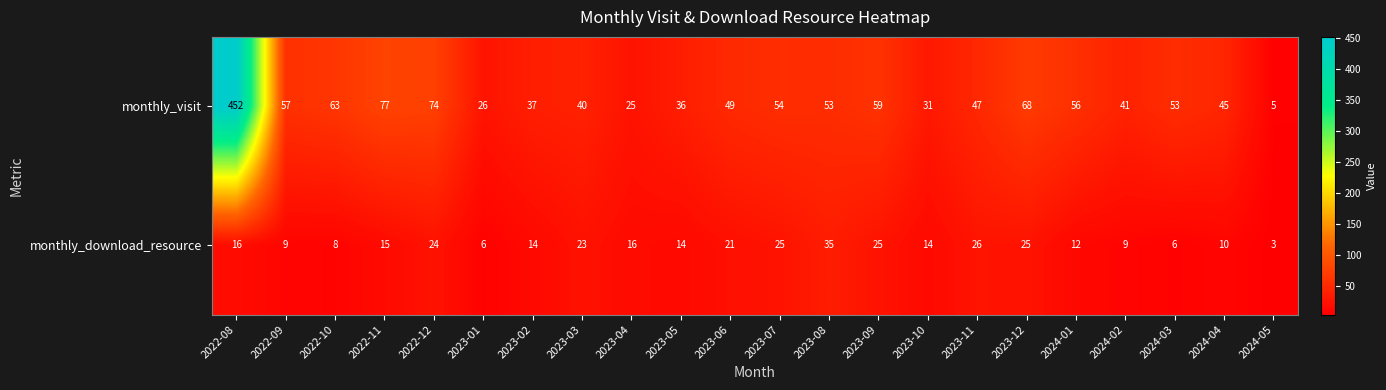

What is the difference between the maximum and minimum values in the monthly_visit series?

447